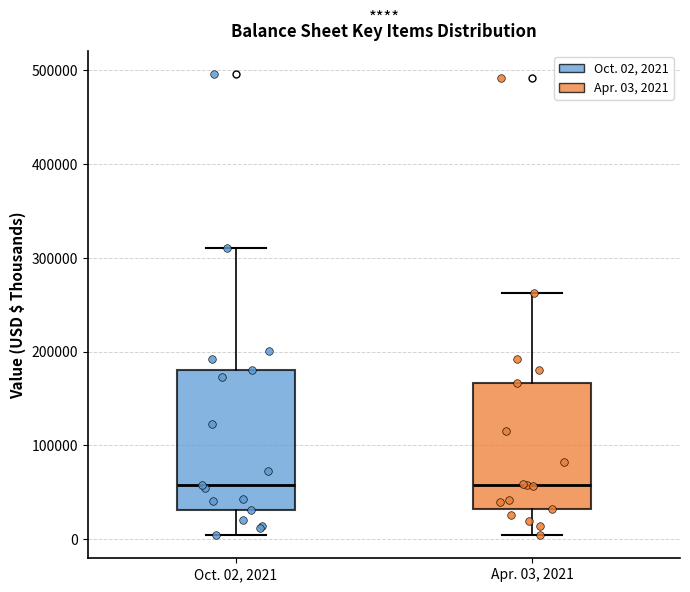

Reading left to right, transcribe this box plot: for each box, give where its median line is, the range the box spans, and where its two whiskers end, as read against the y-axis. The values are not printed on the chart, so give them approximately, as read against the axis.

Oct. 02, 2021: median 60000, box 30000 to 180000, whiskers 0 to 310000
Apr. 03, 2021: median 60000, box 30000 to 170000, whiskers 0 to 260000